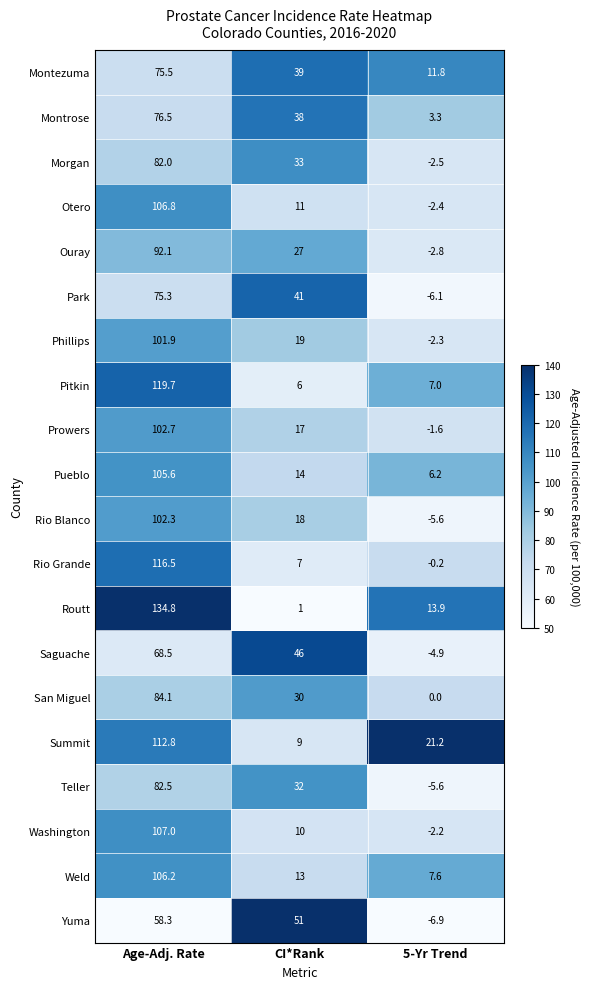

Between Age-Adj. Rate and CI*Rank, which series saw the biggest shift?

Routt